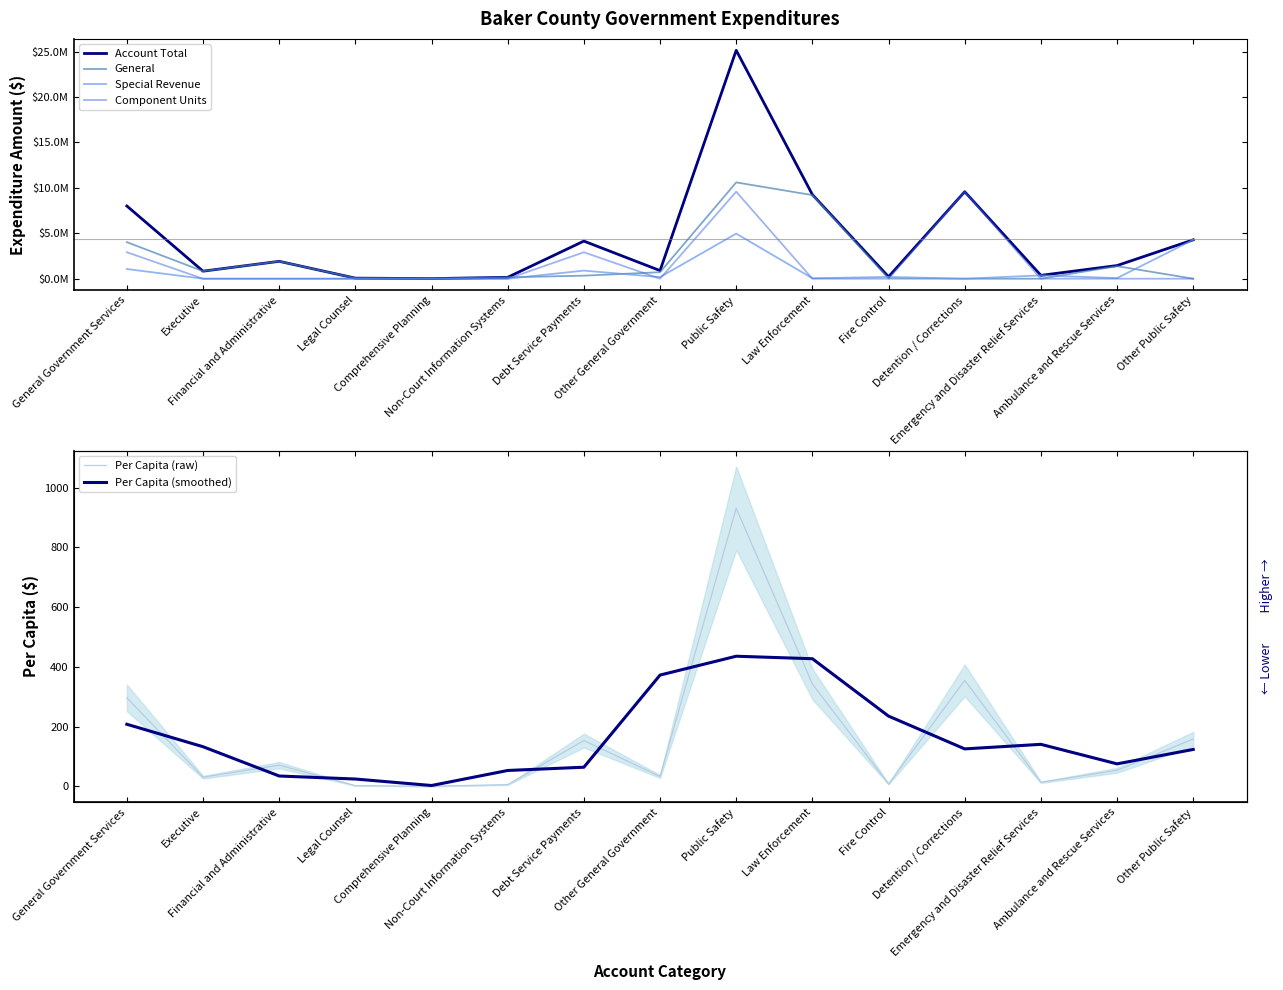

What is the total value across all series at Legal Counsel?

126154.9